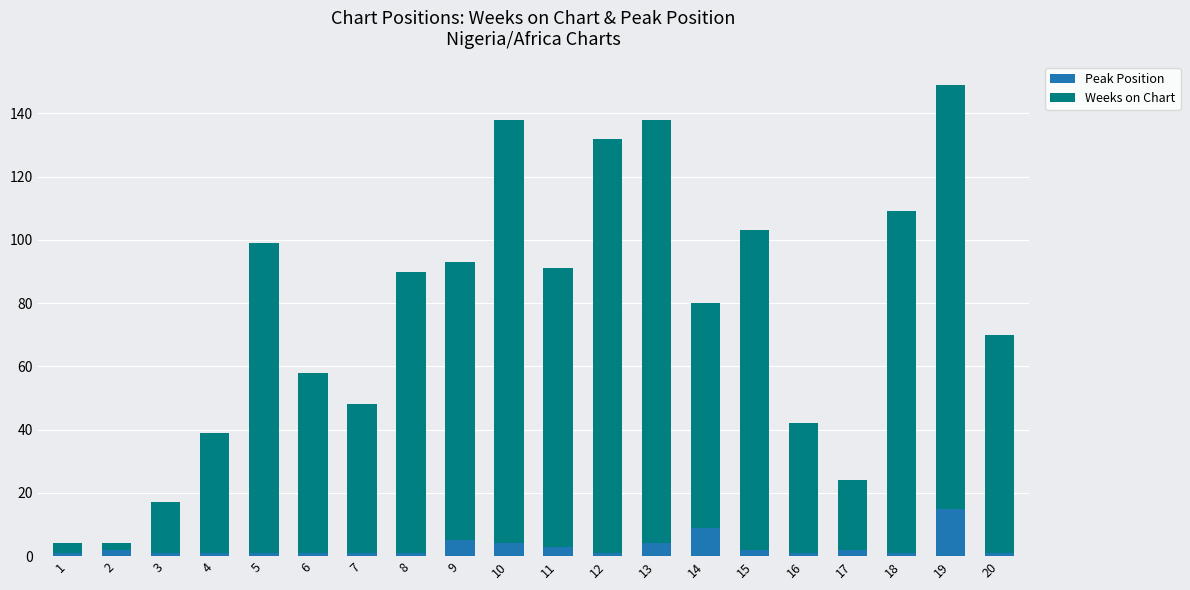

Is it true that Peak Position equals 1 at 5?

True